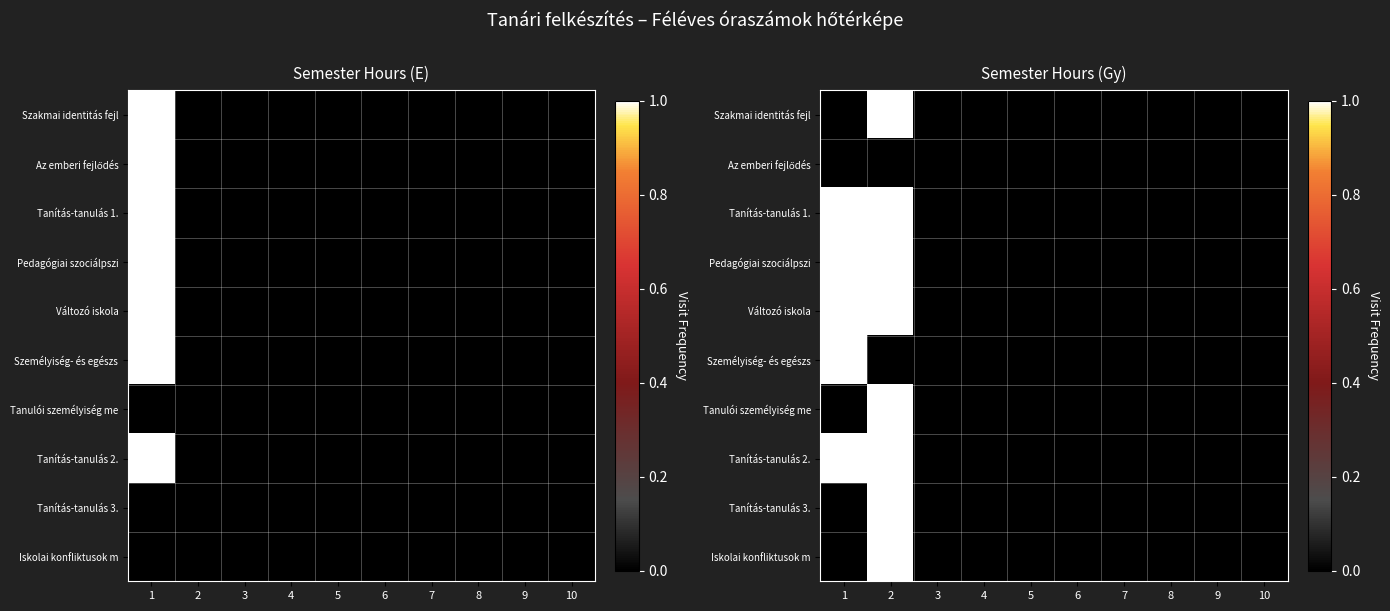

Between 7 and 5, which is larger?

7